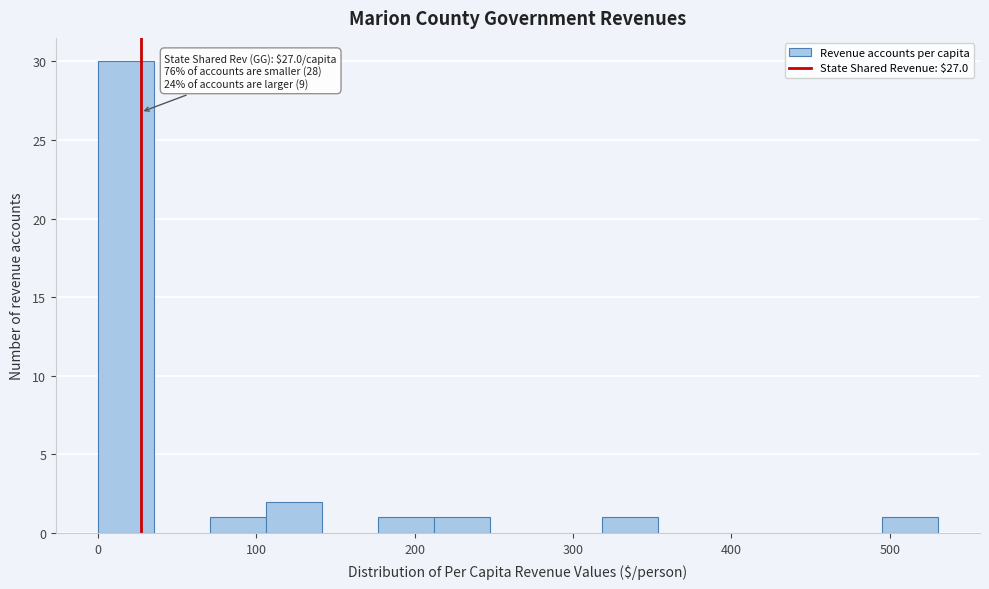

Around what value on the x-axis is the tallest bar? Give the approximate position of its centre, as read against the axis.

20